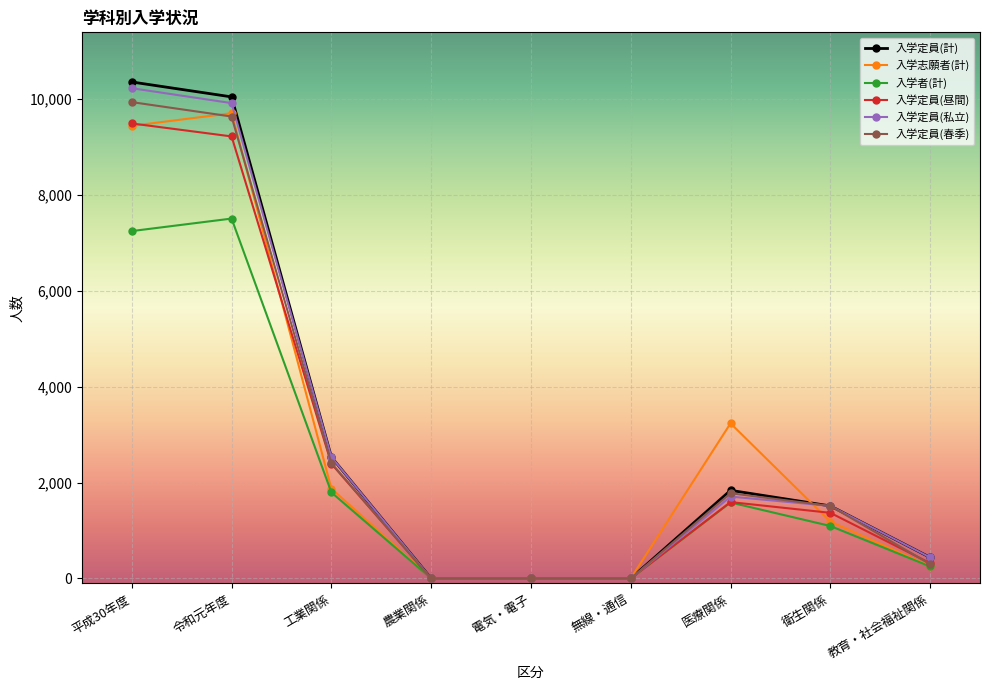

Is the value of 入学定員(私立) at 平成30年度 greater than the value of 入学者(計) at 農業関係?

Yes